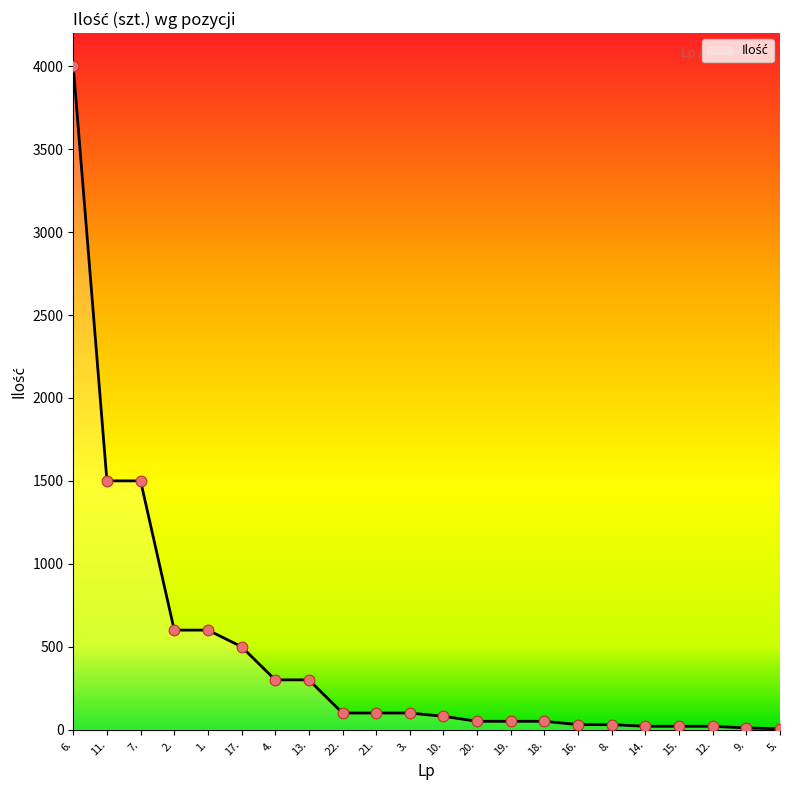

What is the change in value from 5. to 20.?

+45